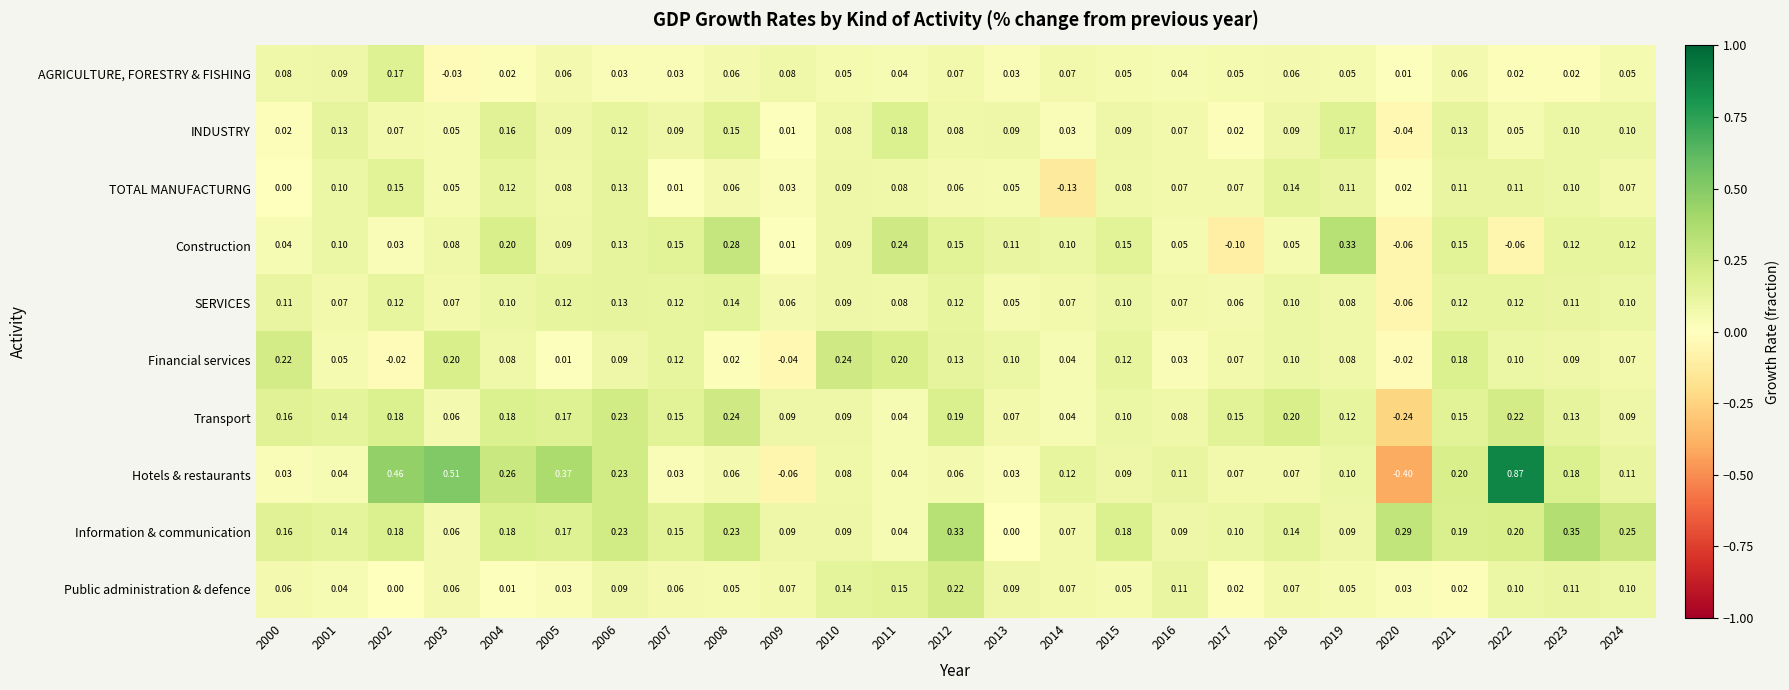

Which series has the largest total across all categories?

Information & communication